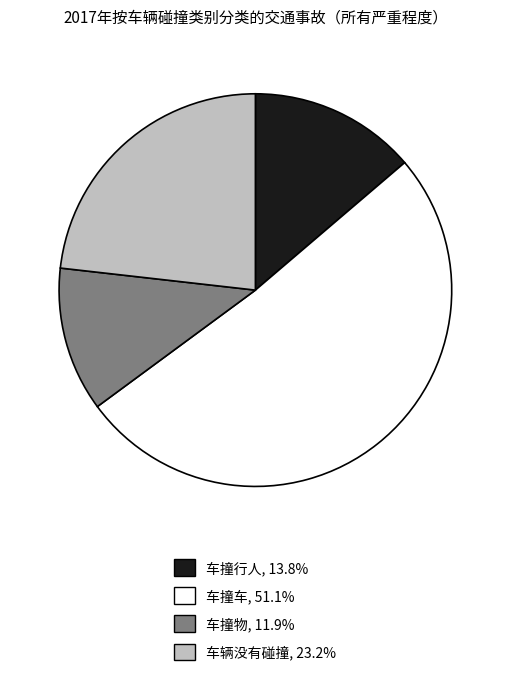

Does 车撞车 represent more than half of the total?

Yes